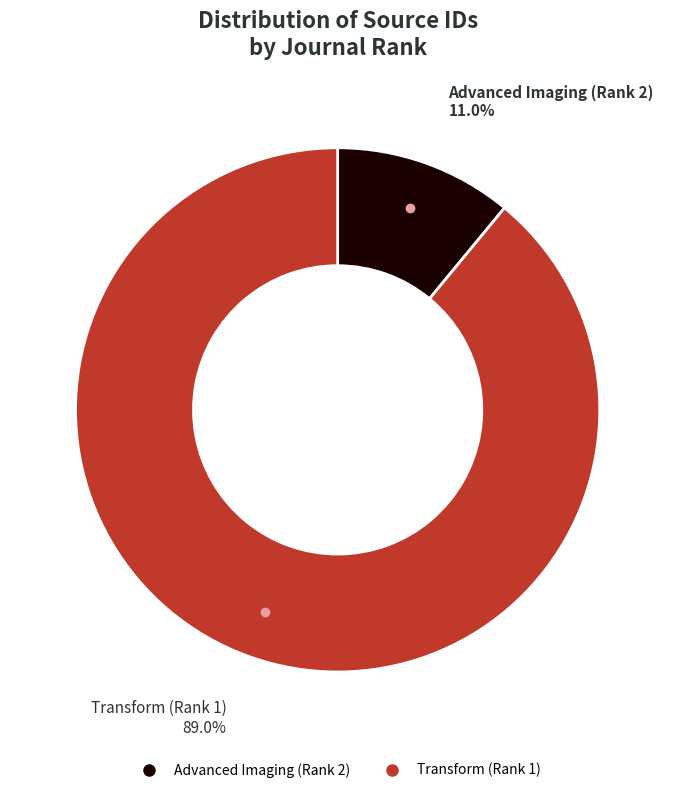

Between Advanced Imaging (Rank 2) and Transform (Rank 1), which is larger?

Transform (Rank 1)